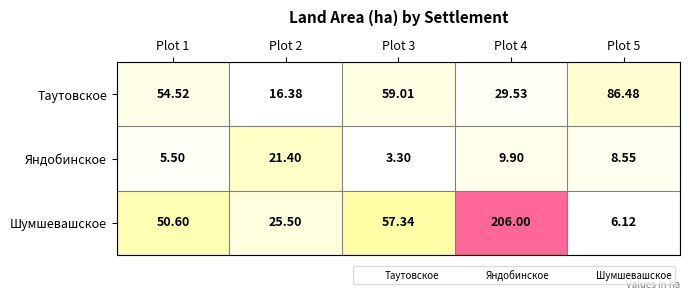

Between Plot 4 and Plot 5, which series saw the biggest shift?

Шумшевашское